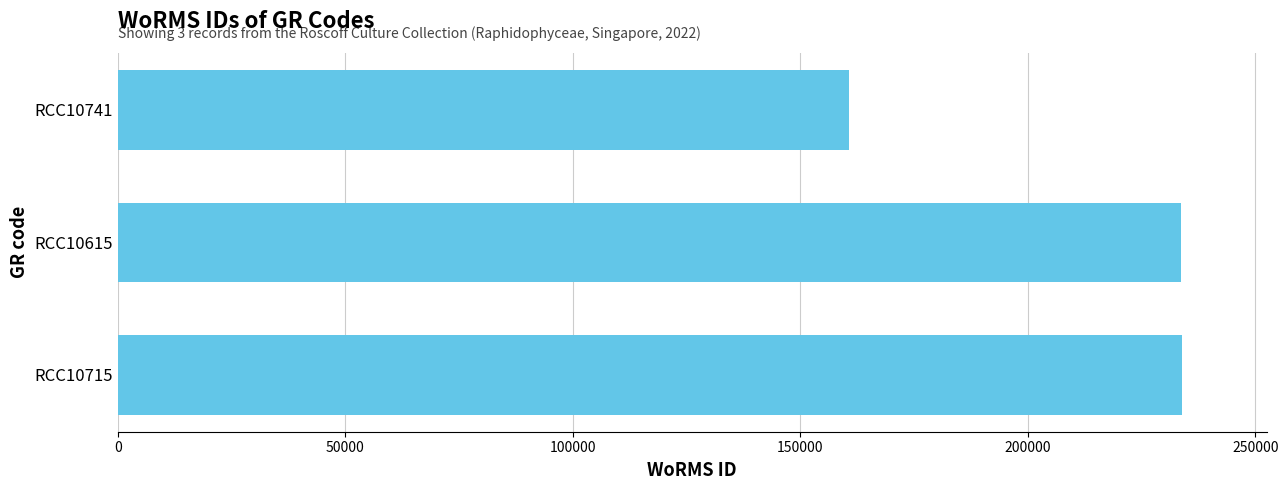

True or false: the data shows 233780 at RCC10715.

True